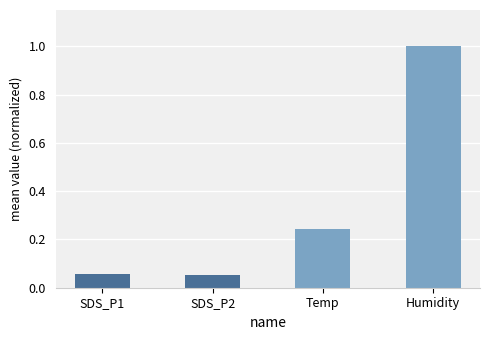

What is the difference between the maximum and second lowest values?

0.9